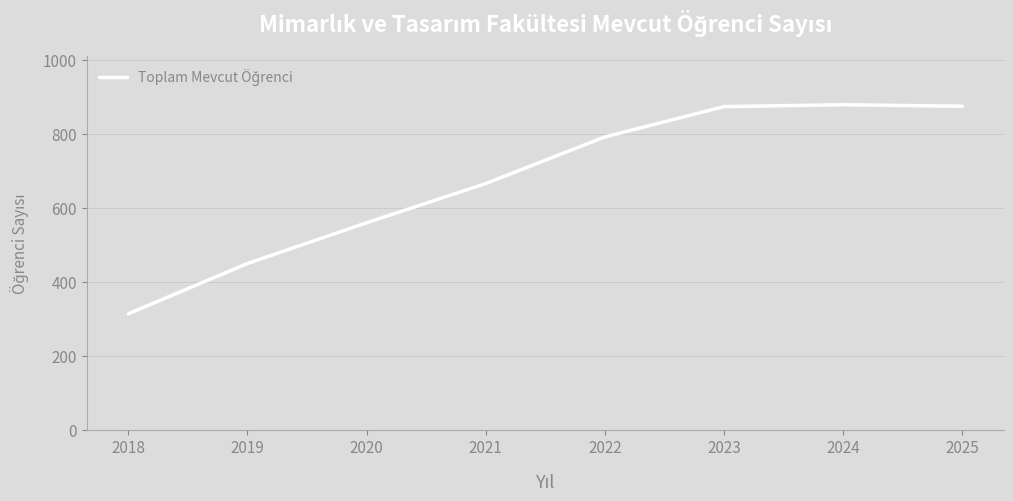

Count the number of categories in the chart.

8